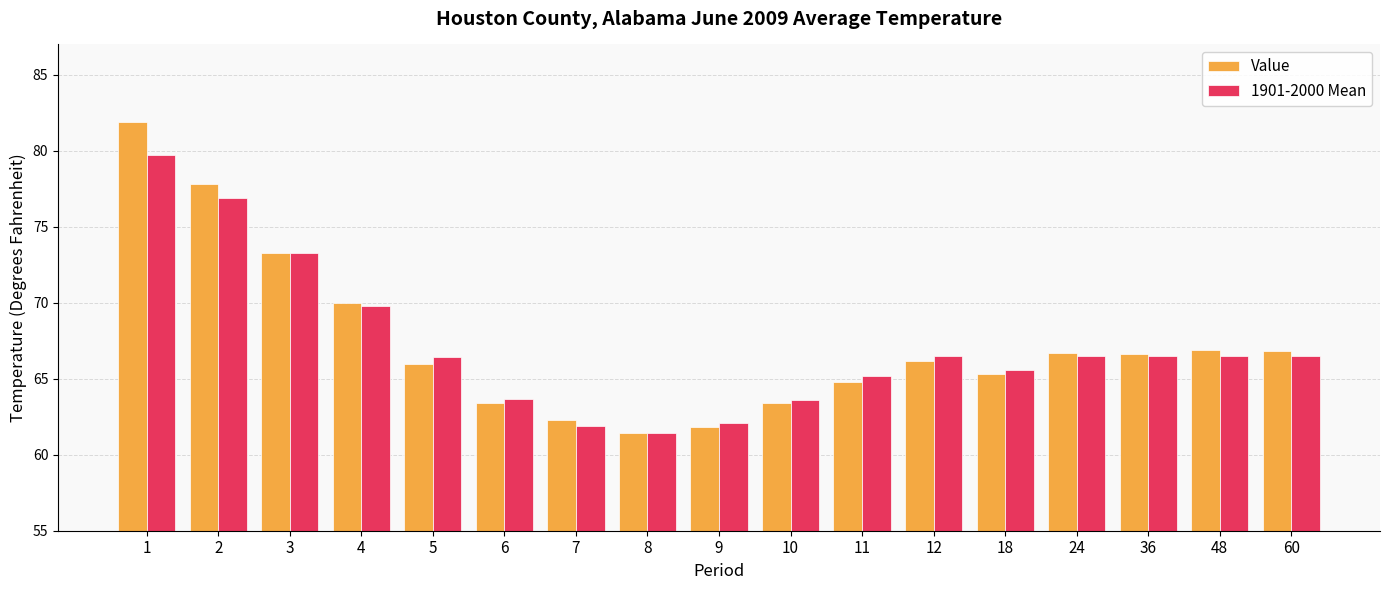

Which label corresponds to the largest value in the chart?

1